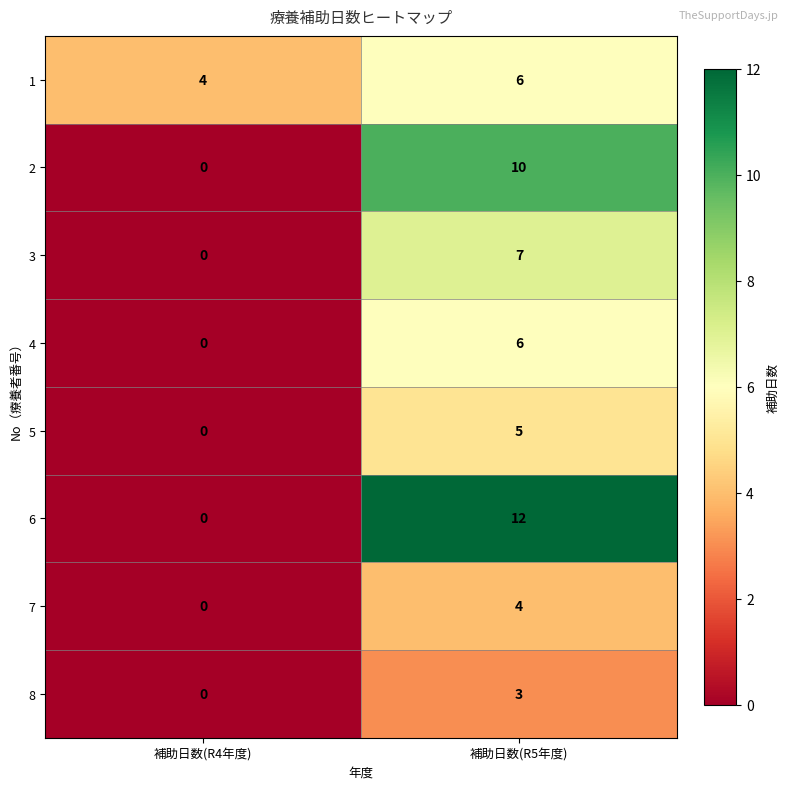

Reading right to left, extract all data points from this chart.

1: 6	4
2: 10	0
3: 7	0
4: 6	0
5: 5	0
6: 12	0
7: 4	0
8: 3	0